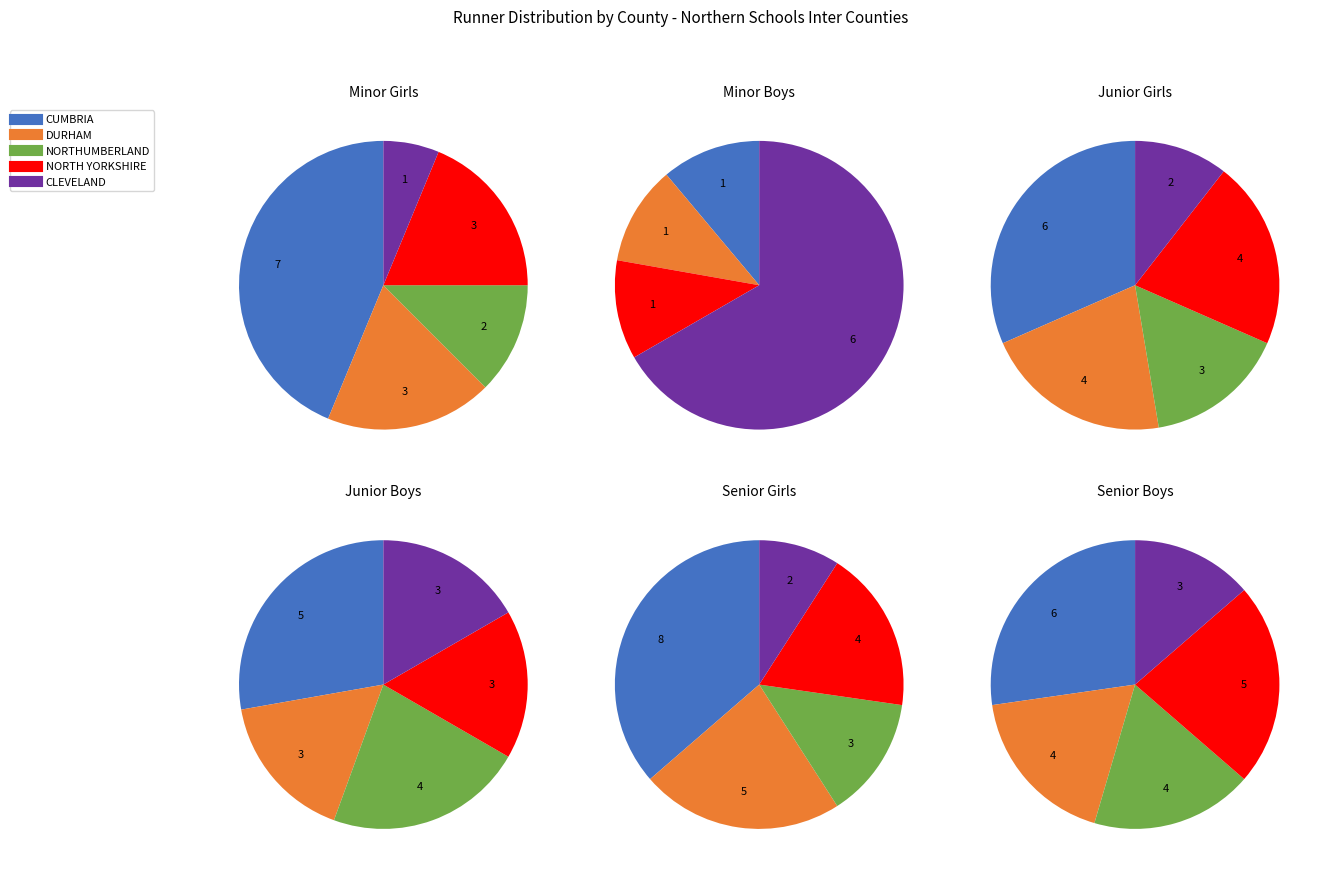

Which slice is the largest?

CUMBRIA